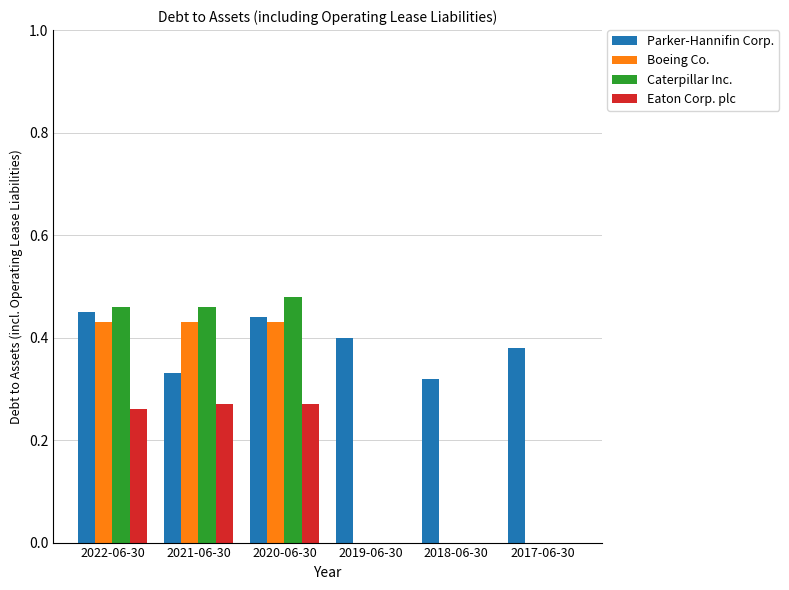

What is the sum of the Parker-Hannifin Corp. values at 2019-06-30 and 2020-06-30?

0.8